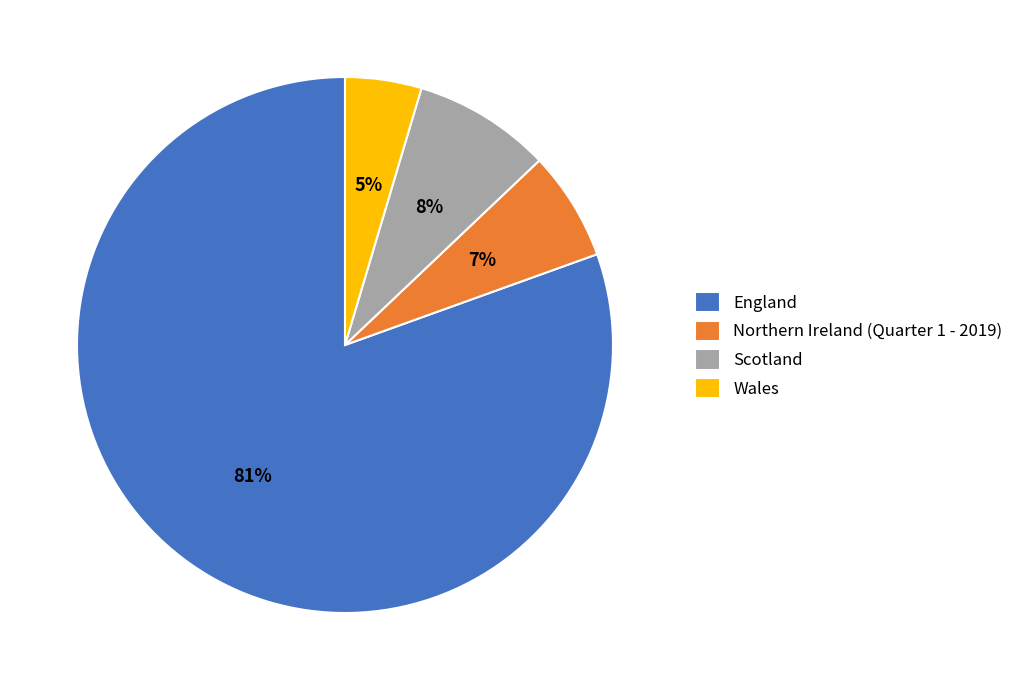

Rank the categories by value from highest to lowest.

England, Scotland, Northern Ireland (Quarter 1 - 2019), Wales